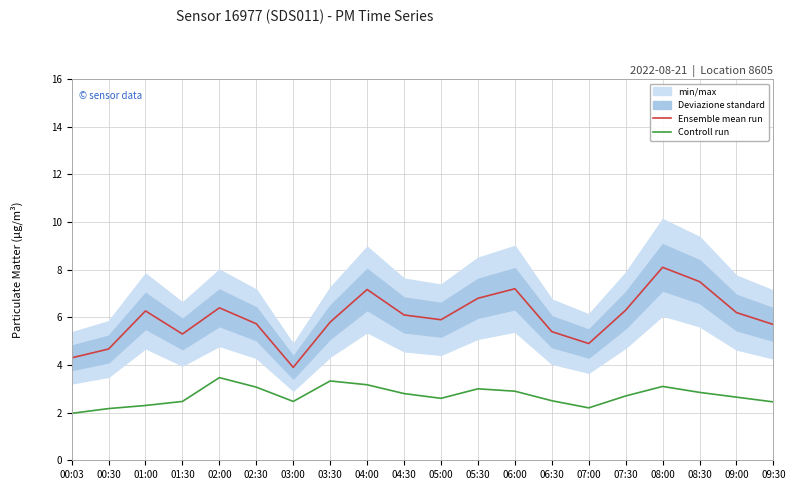

Which series has the largest range (max minus min)?

Ensemble mean run